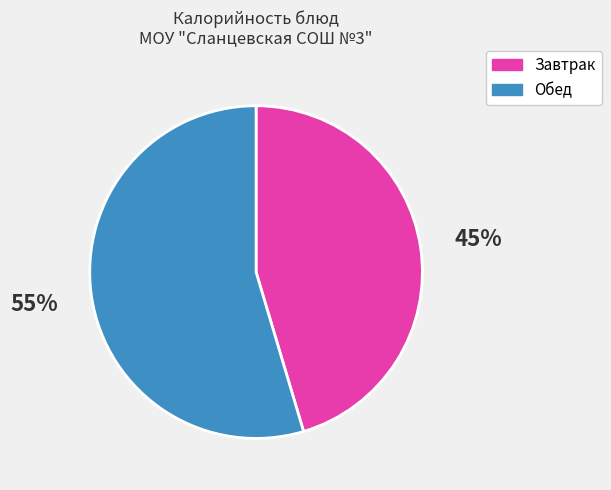

Does any single category account for the majority?

Yes